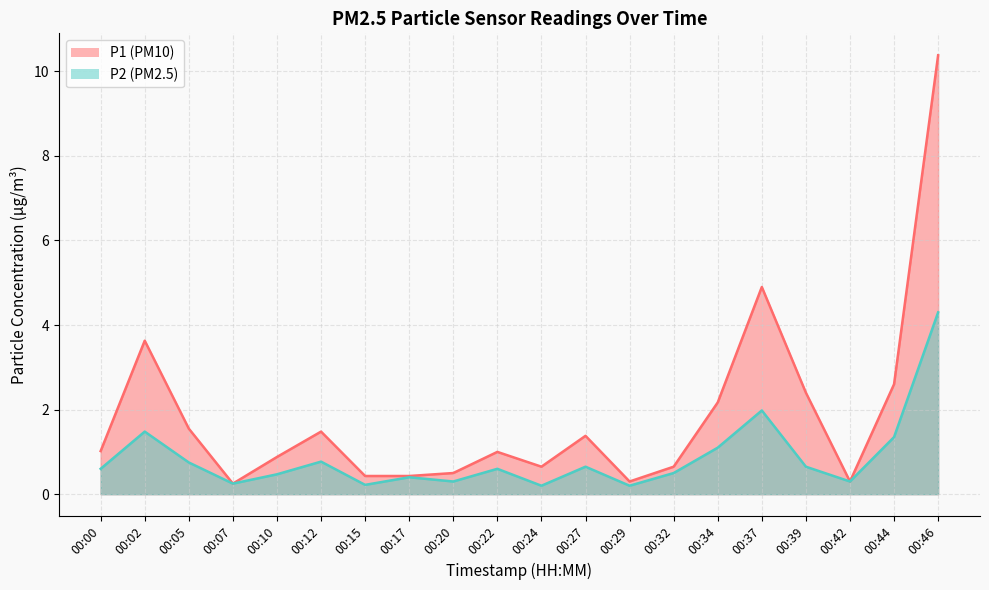

Reading left to right, list all the values displayed in this chart.

P1: 00:00=1.0	00:02=3.6	00:05=1.6	00:07=0.2	00:10=0.9	00:12=1.5	00:15=0.4	00:17=0.4	00:20=0.5	00:22=1.0	00:24=0.7	00:27=1.4	00:29=0.3	00:32=0.7	00:34=2.2	00:37=4.9	00:39=2.4	00:42=0.3	00:44=2.6	00:46=10.4
P2: 00:00=0.6	00:02=1.5	00:05=0.8	00:07=0.2	00:10=0.5	00:12=0.8	00:15=0.2	00:17=0.4	00:20=0.3	00:22=0.6	00:24=0.2	00:27=0.7	00:29=0.2	00:32=0.5	00:34=1.1	00:37=2.0	00:39=0.7	00:42=0.3	00:44=1.4	00:46=4.3